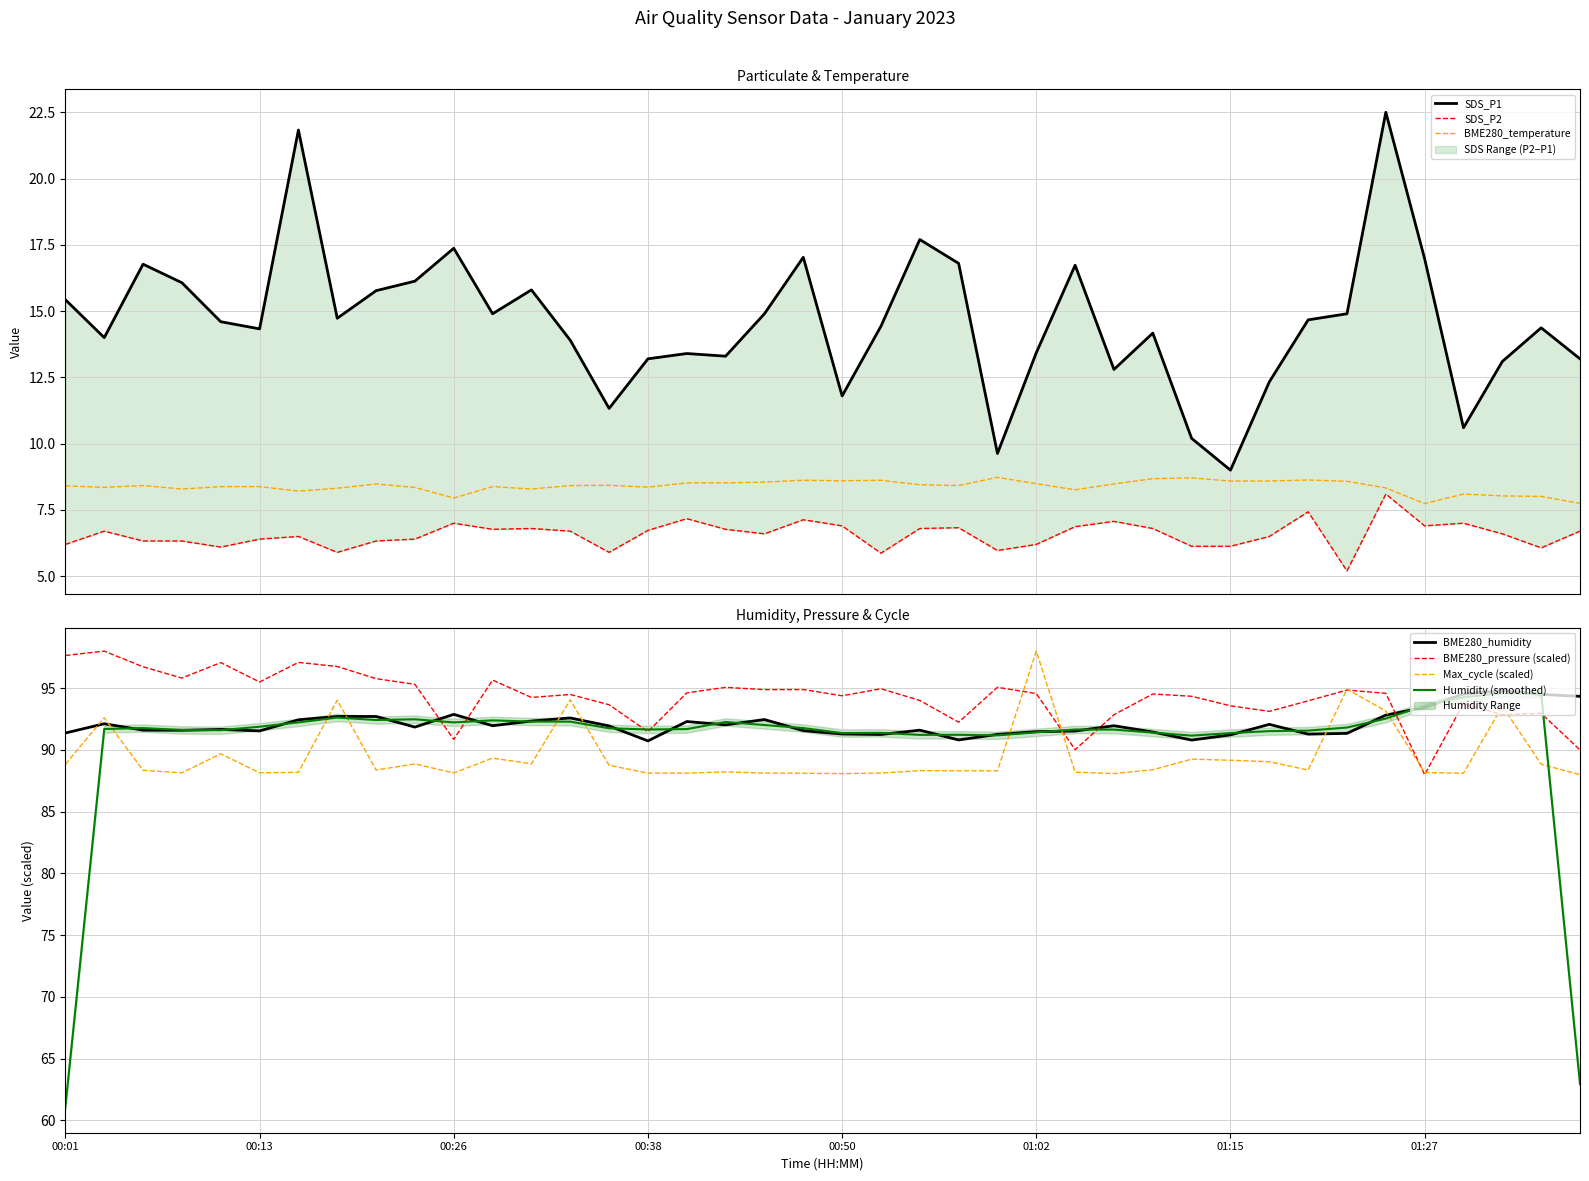

What is the sum of the BME280_humidity values at 01:10 and 01:27?

184.9